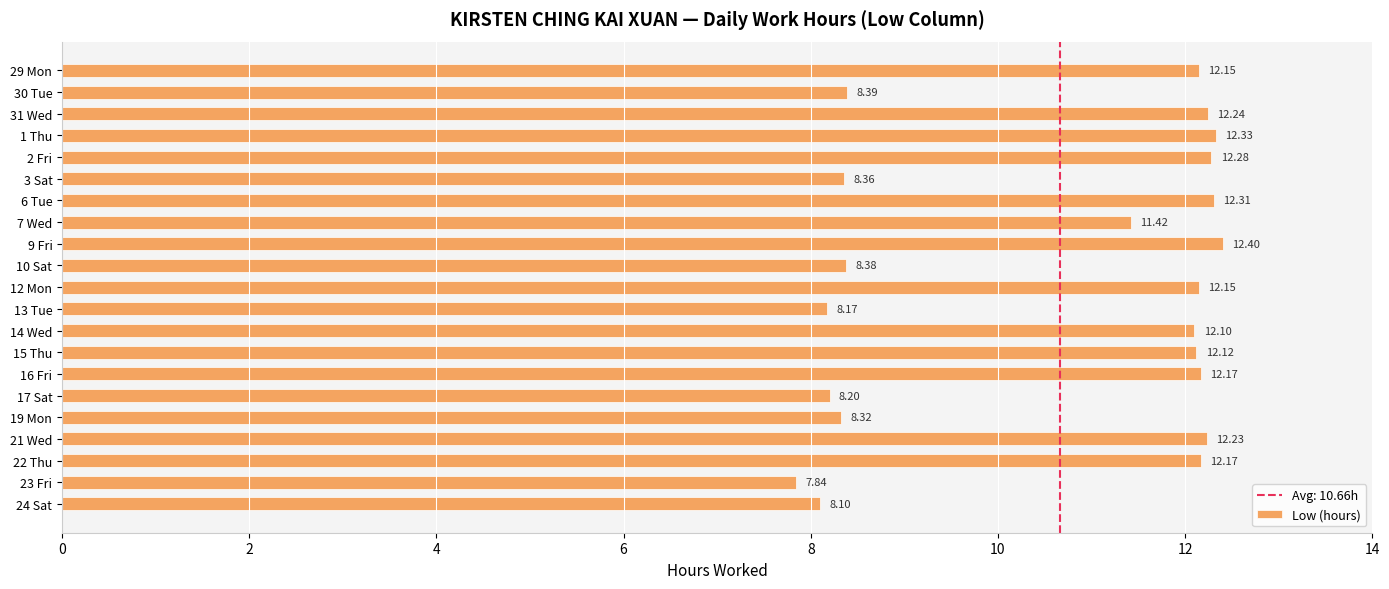

Which has a higher value, 14 Wed or 13 Tue?

14 Wed